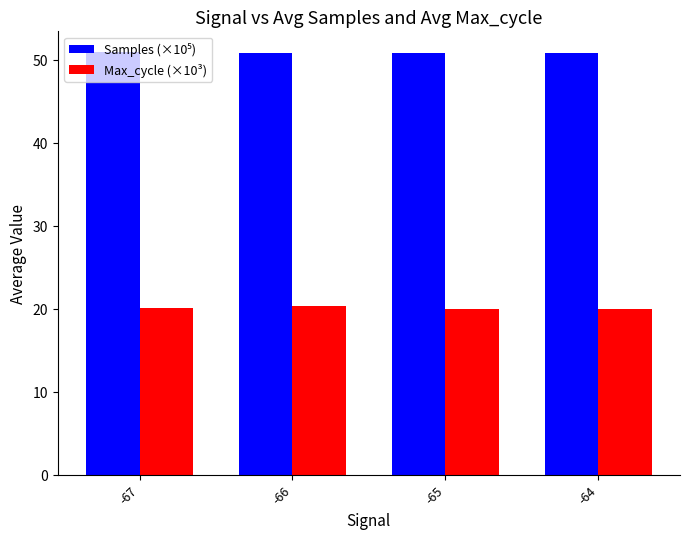

What is the maximum value shown in the chart?

50.9